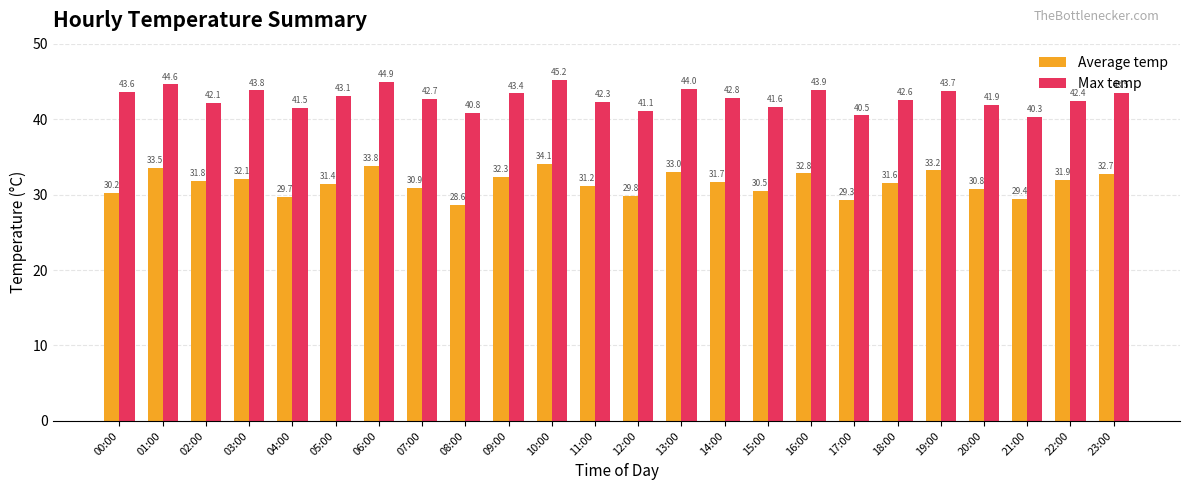

Where does the Average temp series first go above 31?

01:00